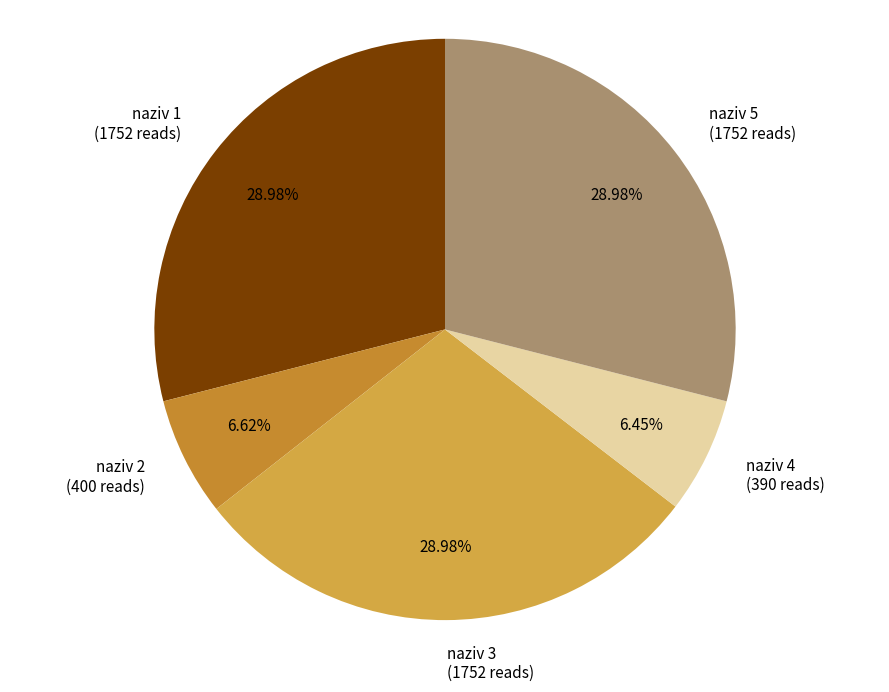

How many segments does this pie chart have?

5